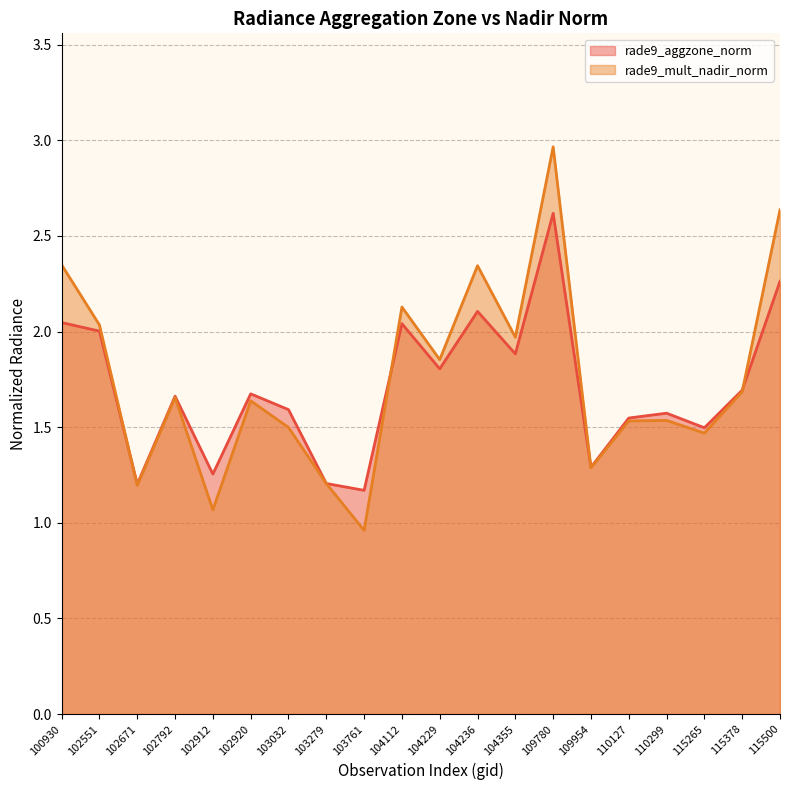

What is the total value across all series at 100930?

4.4